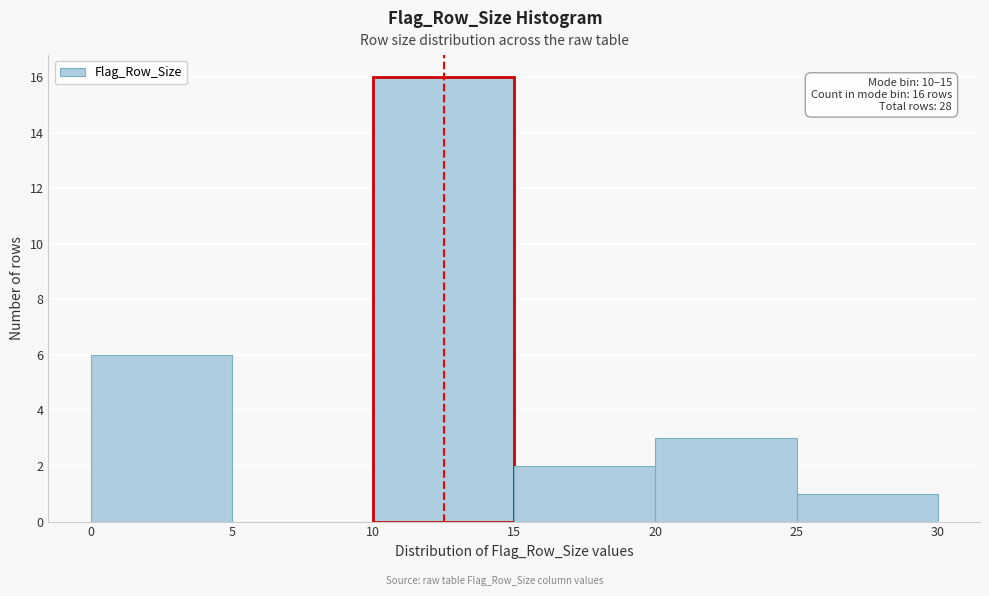

Over which range of the x-axis is the bar tallest?

10 to 15